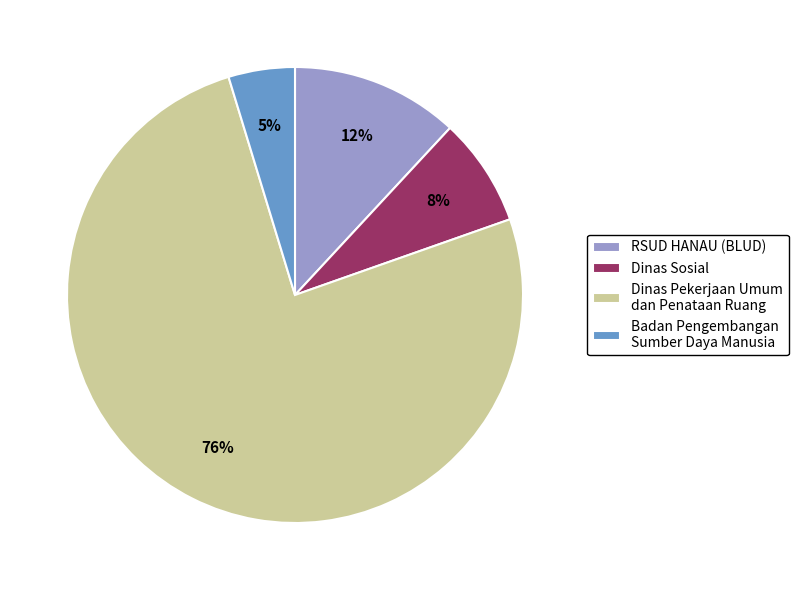

How many slices are in this pie chart?

4